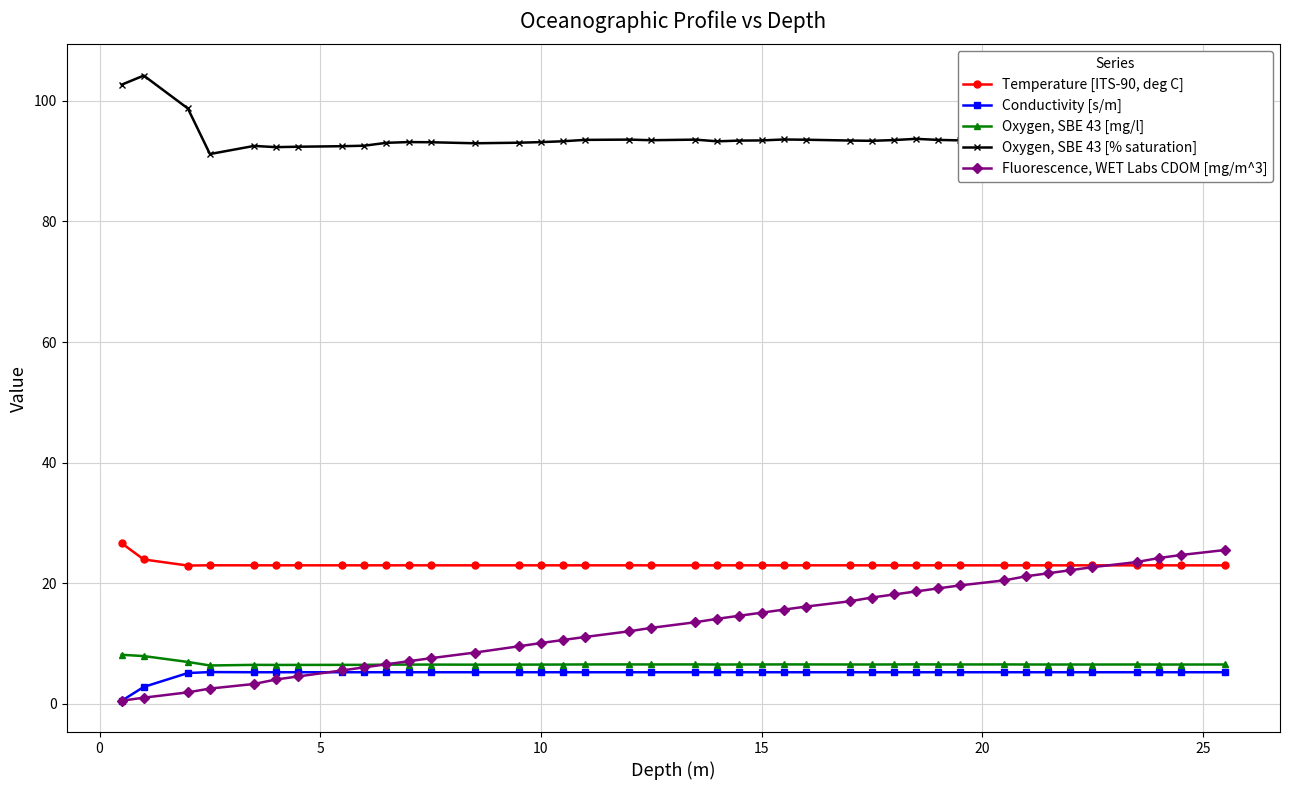

Which series has the largest range (max minus min)?

Fluorescence, WET Labs CDOM [mg/m^3]